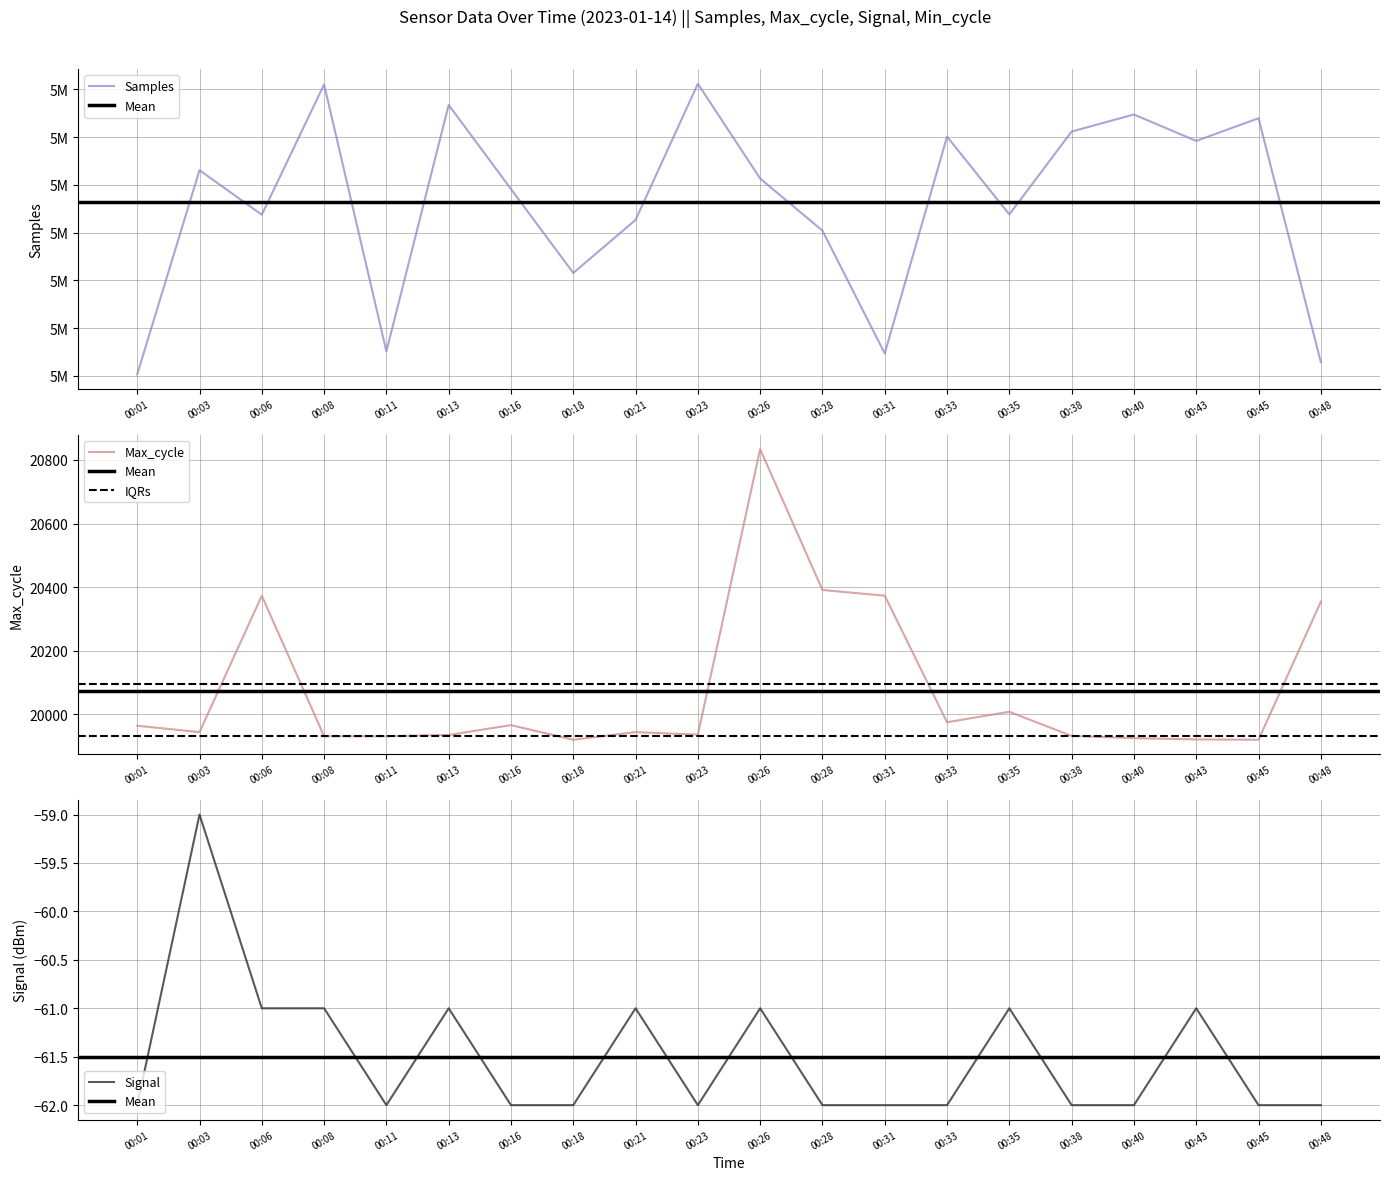

Between 00:28 and 00:26, which is larger?

00:26